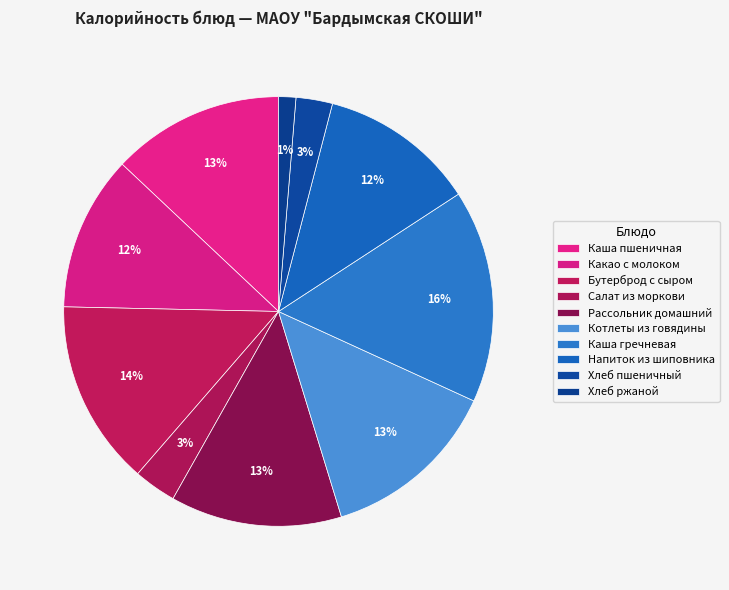

To the nearest percent, what percentage of the pie is Каша пшеничная?

13%